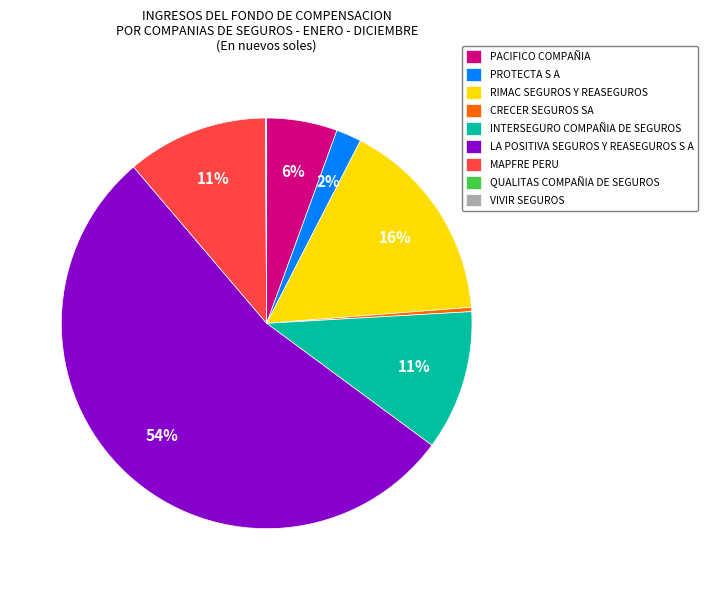

What is the ratio of the value at PACIFICO COMPAÑIA to the value at MAPFRE PERU?

0.5